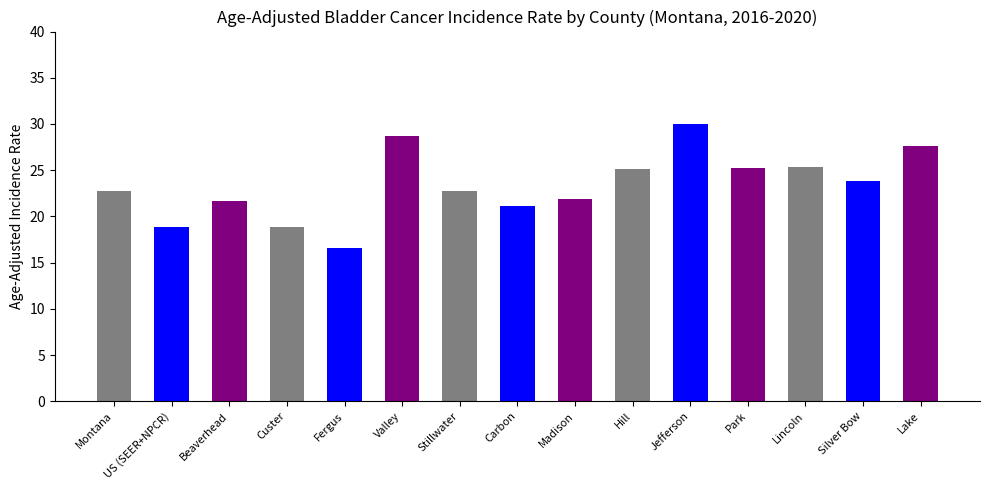

What is the difference between the values at Fergus and Montana?

6.1